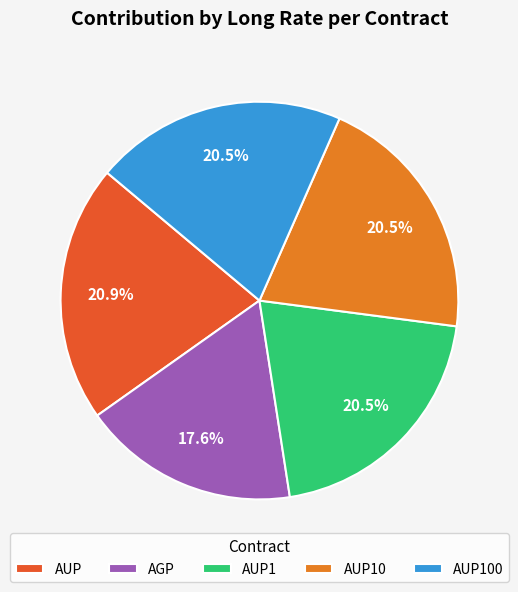

Combined, what portion of the pie is AUP1 and AGP?

38.1%